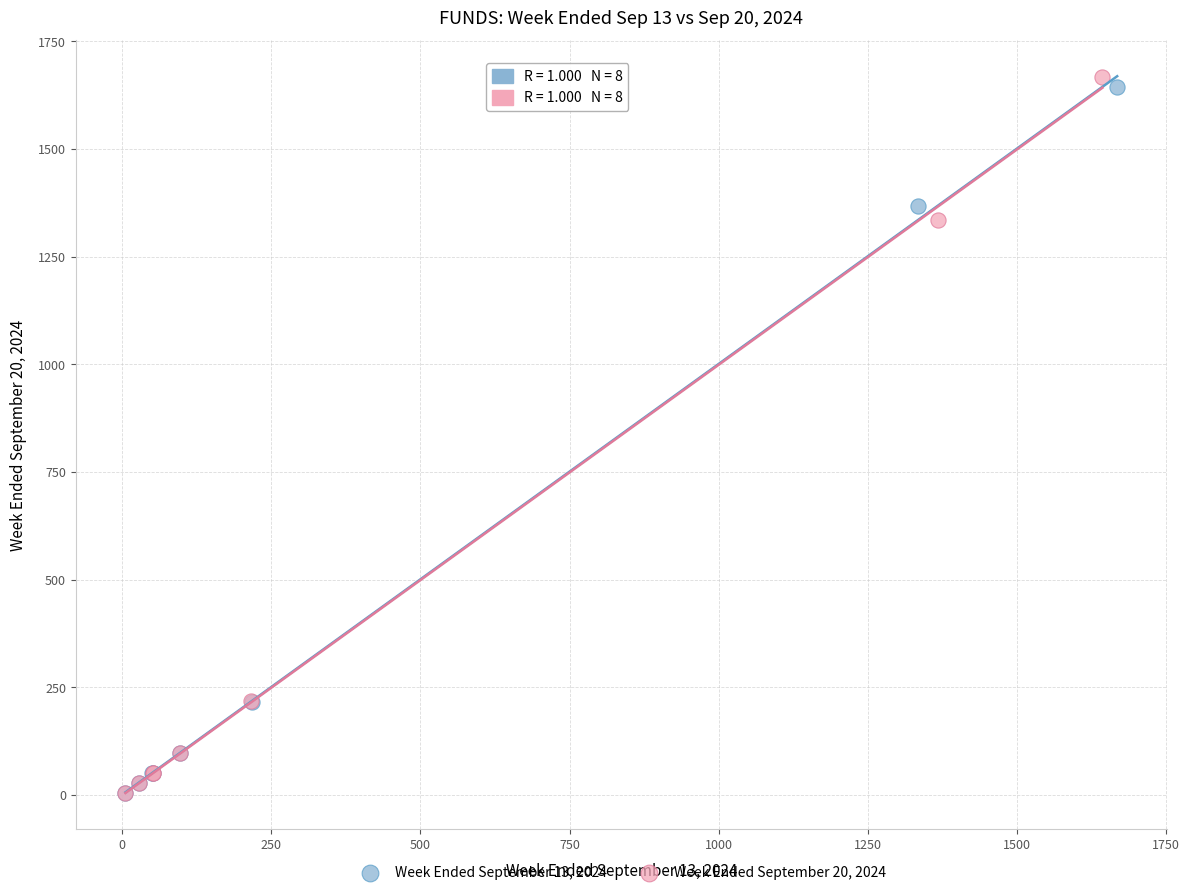

Which series has the largest Y range (max minus min)?

Week Ended September 20, 2024